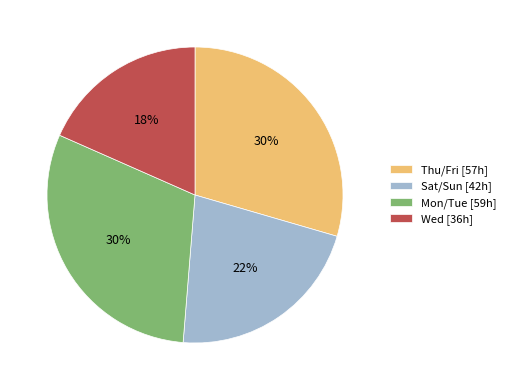

To the nearest percent, what percentage of the pie is Sat/Sun [42h]?

22%